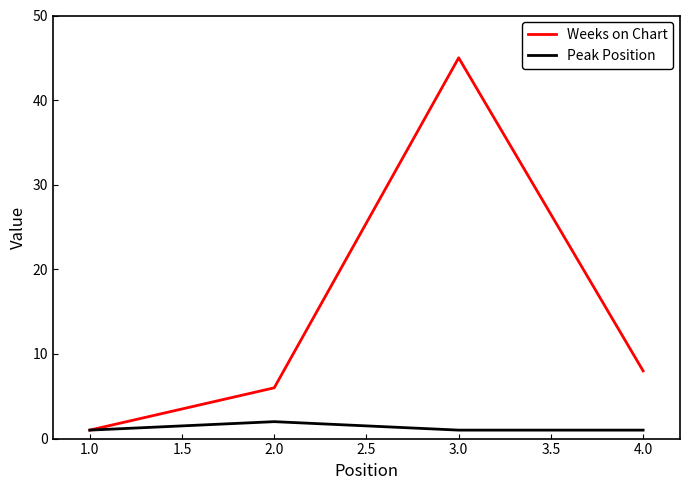

The value of Weeks on Chart at 1.0 is 1. True or false?

True